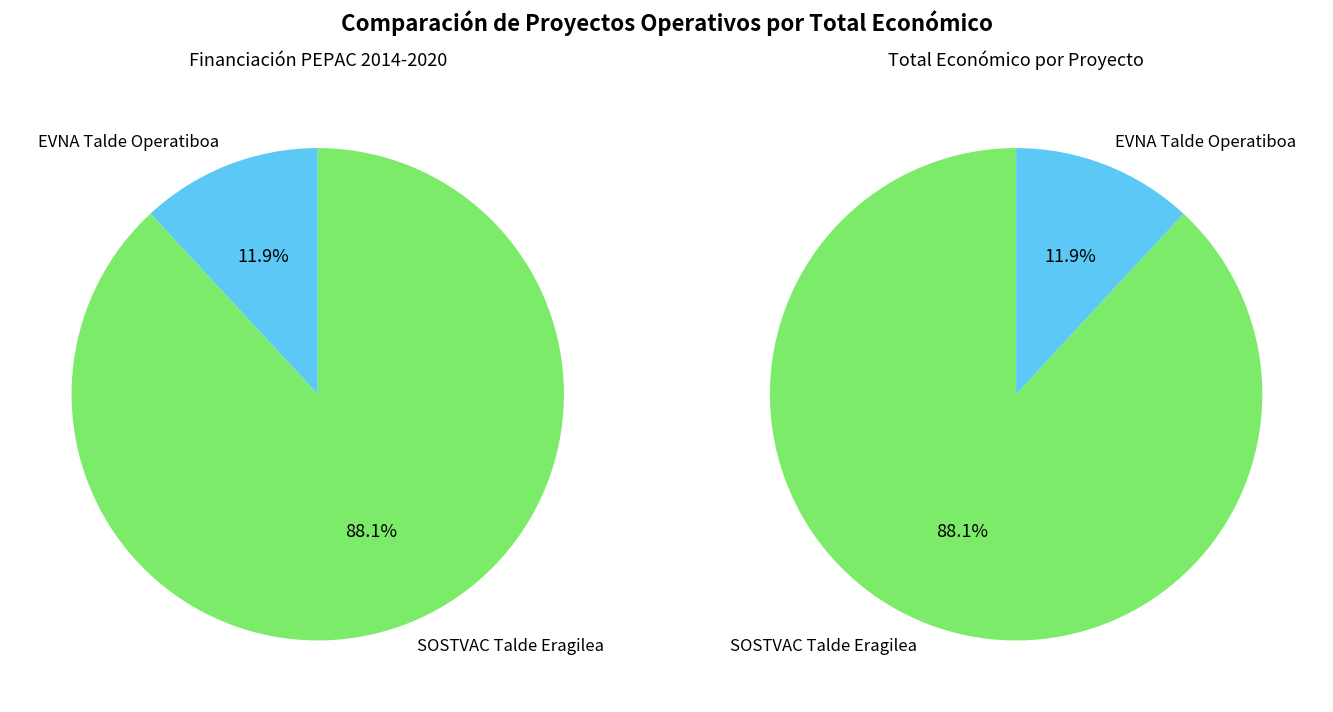

Which slice is the smallest?

EVNA Talde Operatiboa